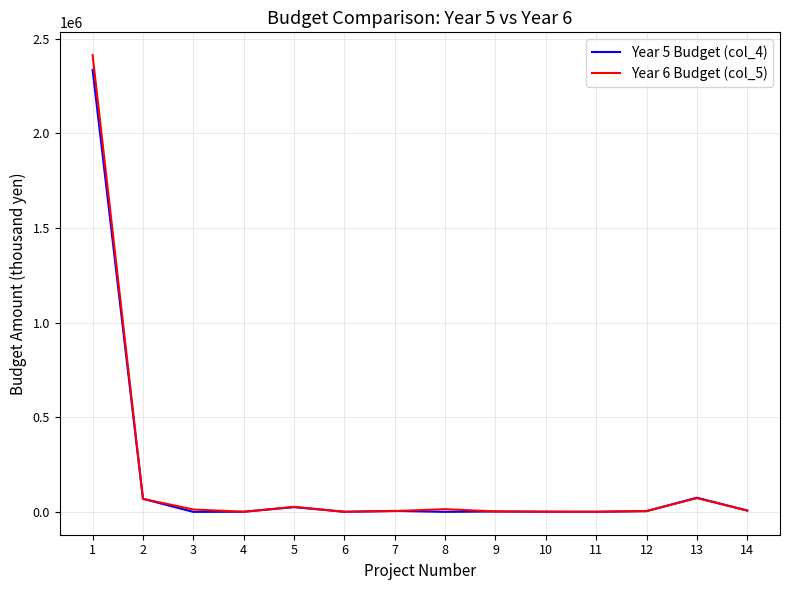

Which series has the widest spread of values?

Year 6 Budget (col_5)